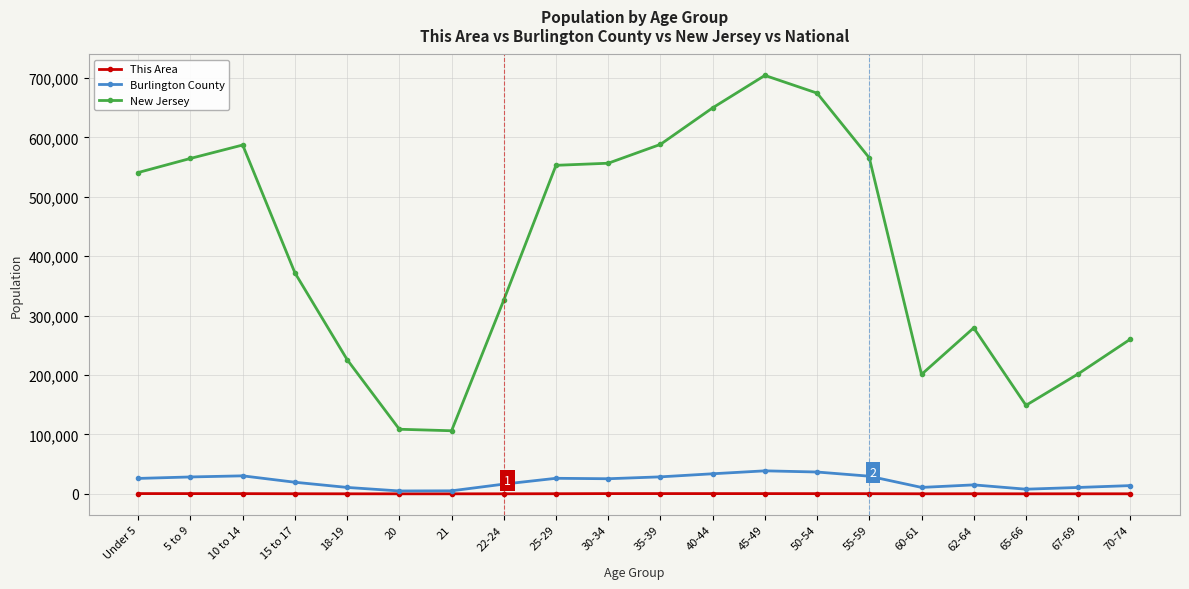

The value of Burlington County at 62-64 is 15099. True or false?

True